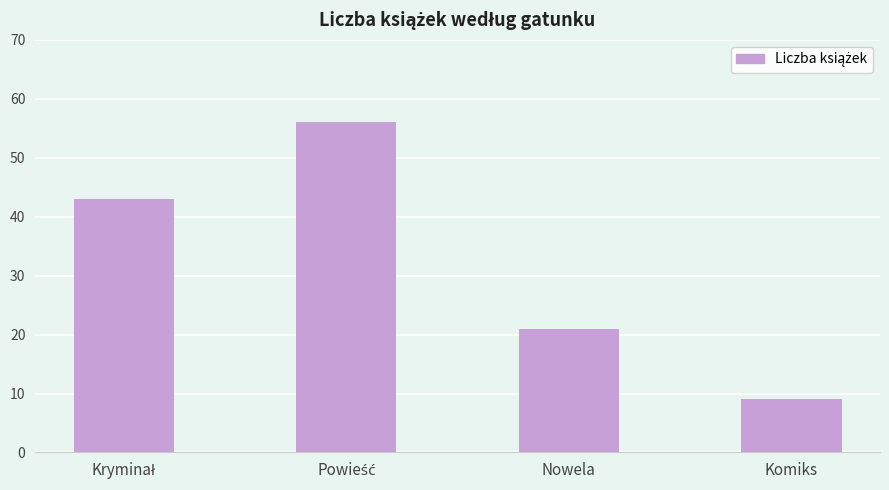

What is the value of the 4th bar from the left?

9